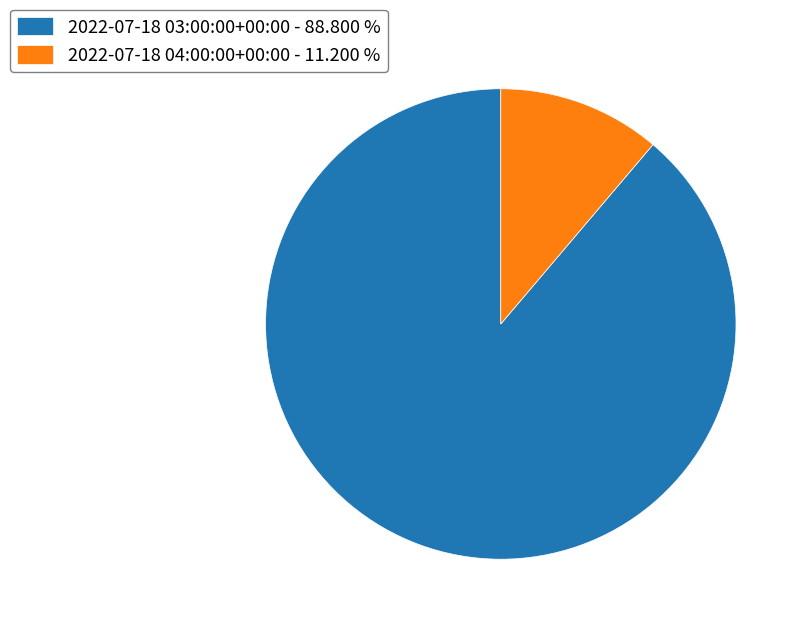

True or false: 2022-07-18 03:00:00+00:00 accounts for 99% of the total.

False